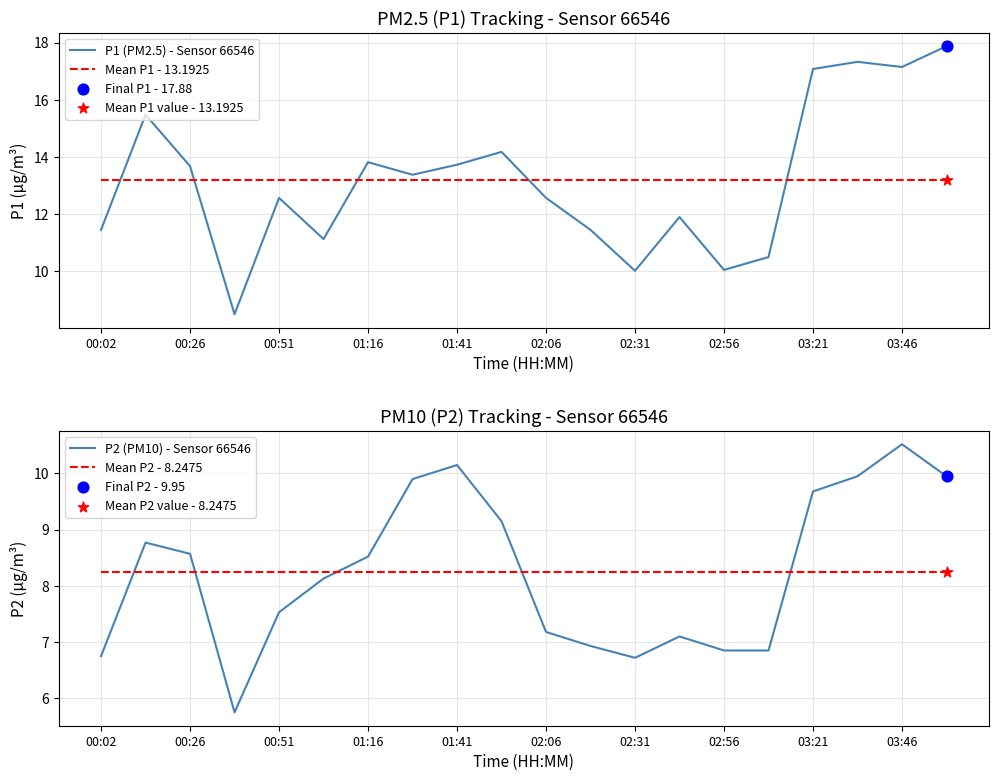

Which series has the widest spread of Y values?

P1 (PM2.5) - Sensor 66546